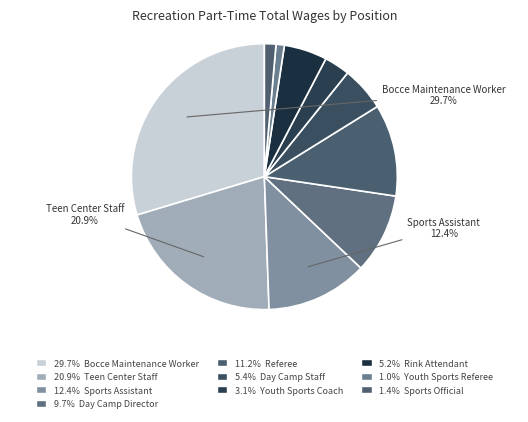

How many segments does this pie chart have?

10